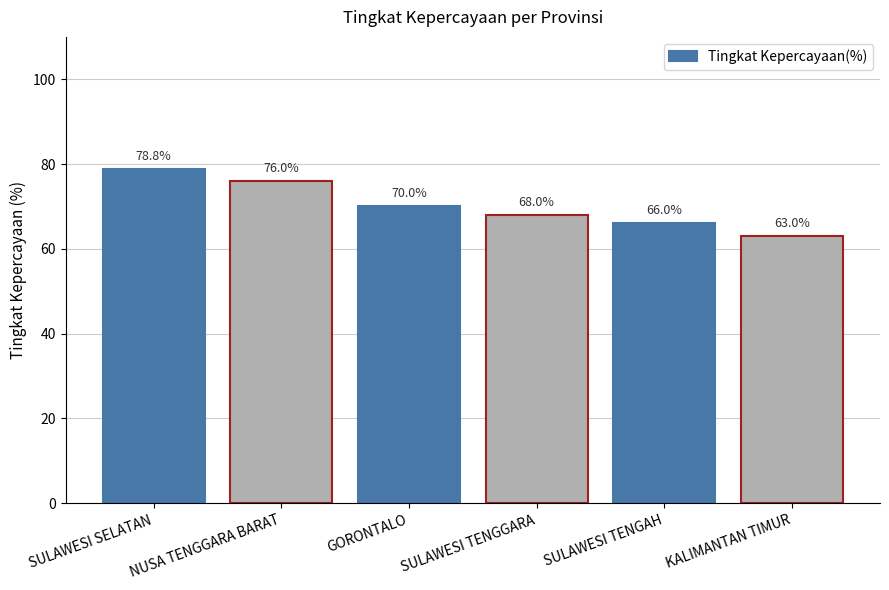

Does the chart contain any negative values?

No